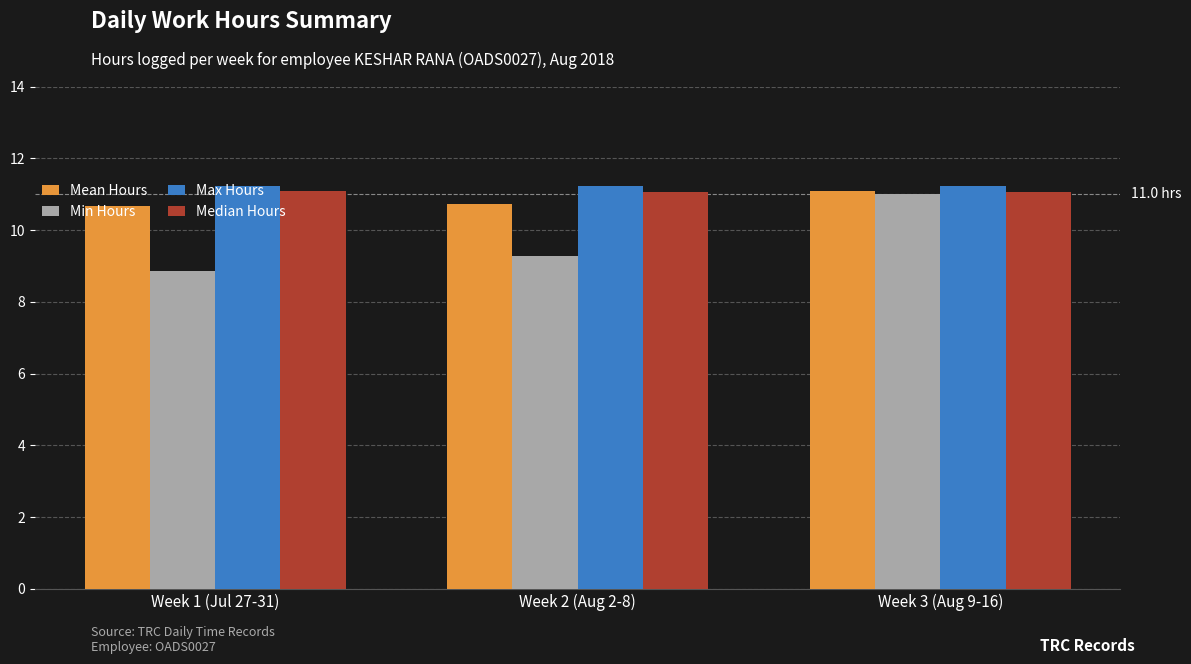

What is the label of the 2nd bar from the right?

Week 2 (Aug 2-8)